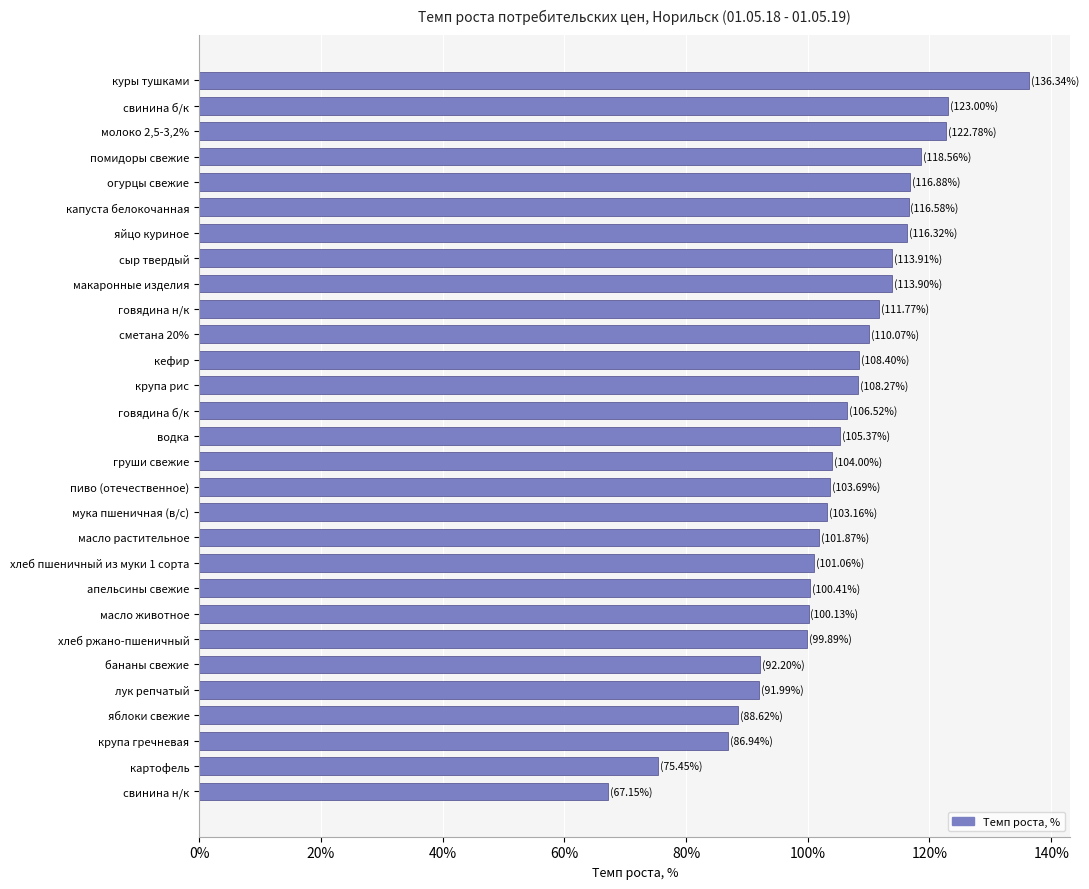

Which label corresponds to the largest value in the chart?

куры тушками